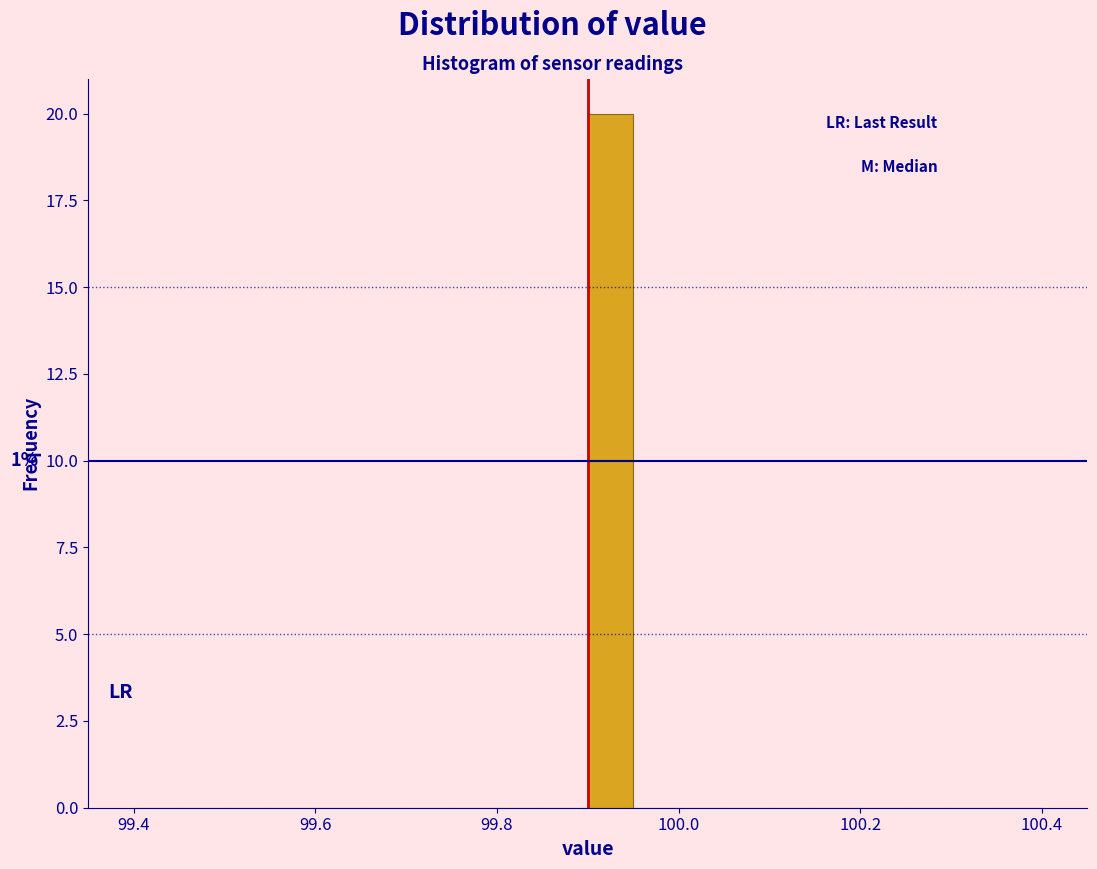

Read against the x-axis, roughly where is the centre of the tallest bar?

99.92